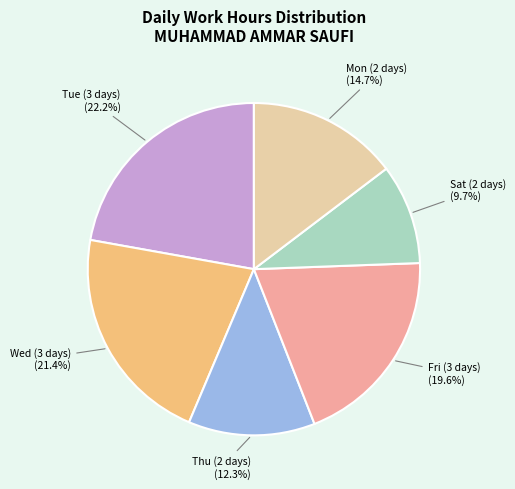

Does any single category account for the majority?

No